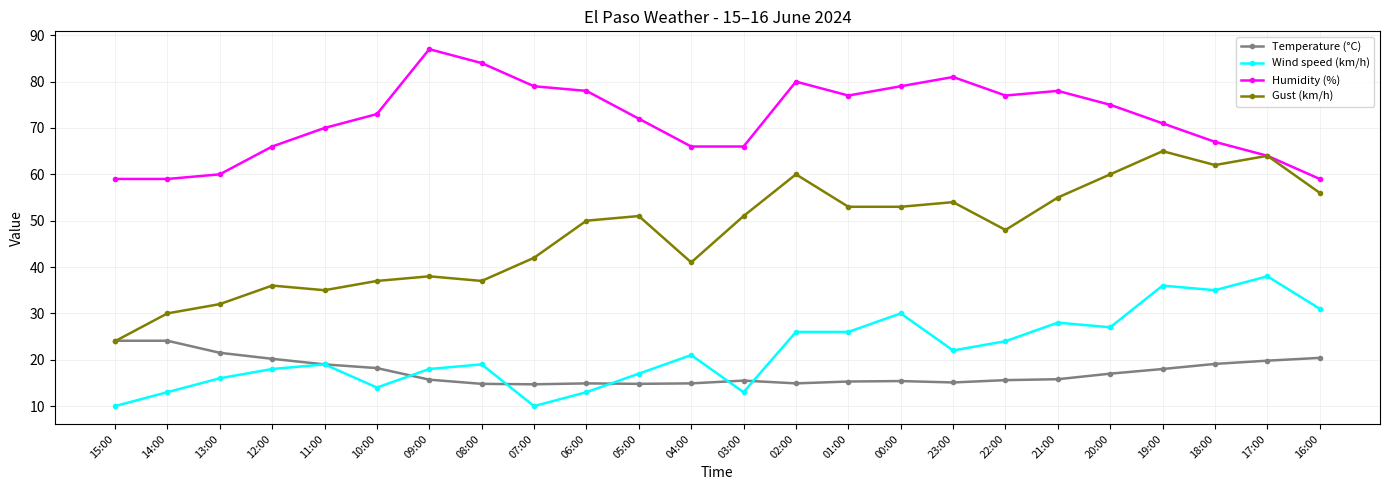

True or false: Wind speed (km/h) has more than 1 points higher than both neighbors.

True